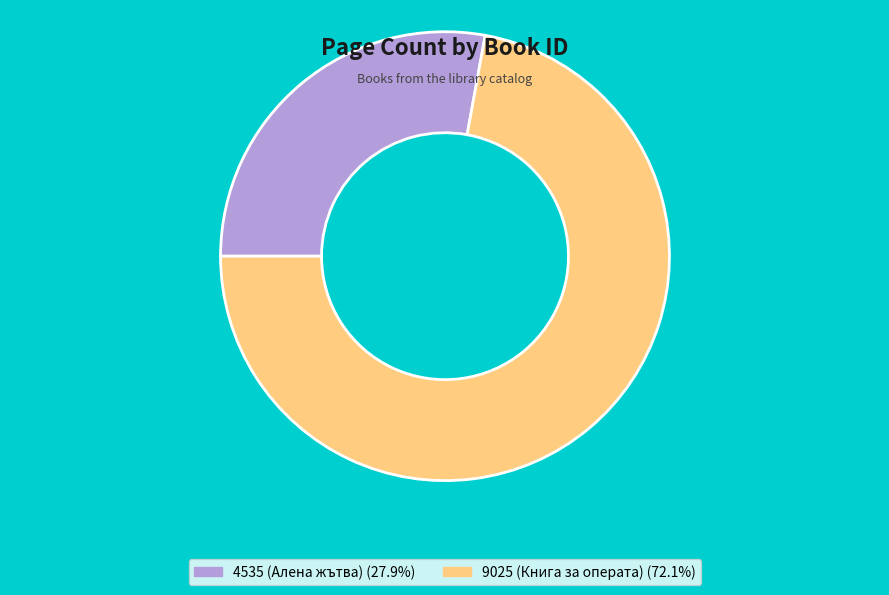

Between 9025 (Книга за операта) and 4535 (Алена жътва), which is larger?

9025 (Книга за операта)